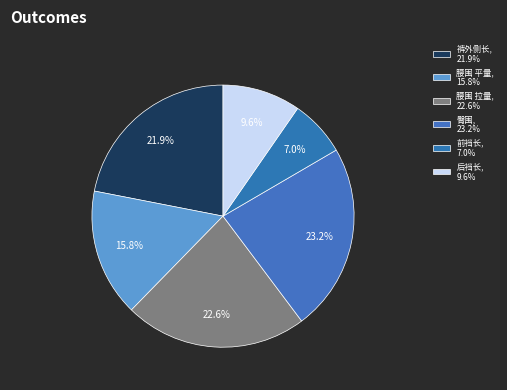

Which slice is the smallest?

前裆长, 7.0%